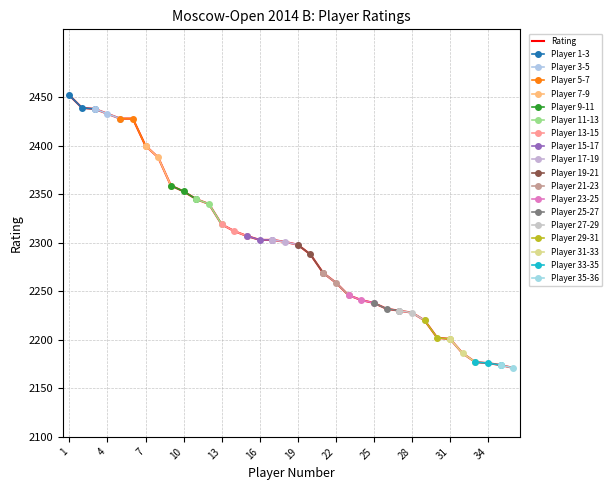

What is the difference between the second highest and second lowest values?

265